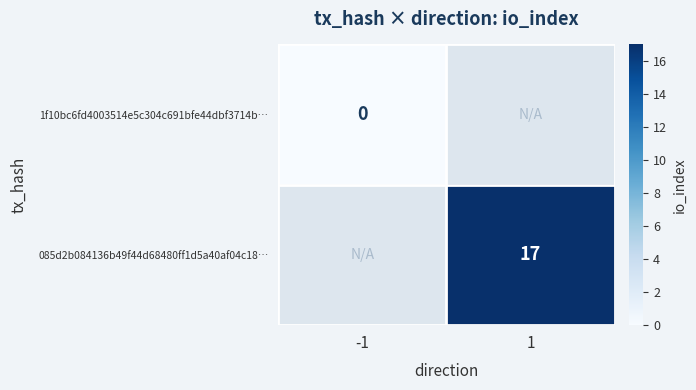

How many distinct data groups are displayed?

2